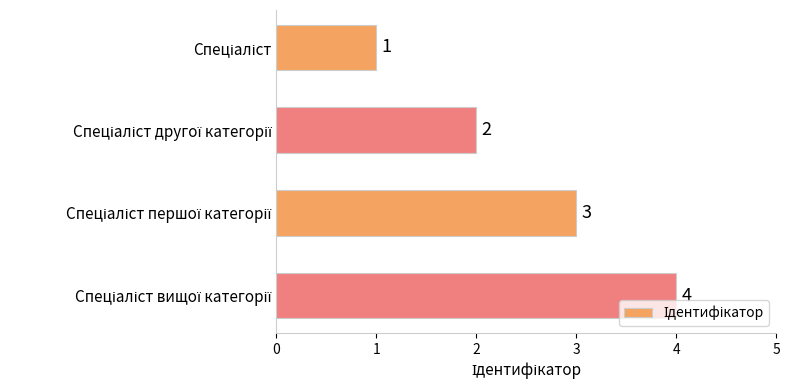

What is the difference between the maximum and minimum values?

3